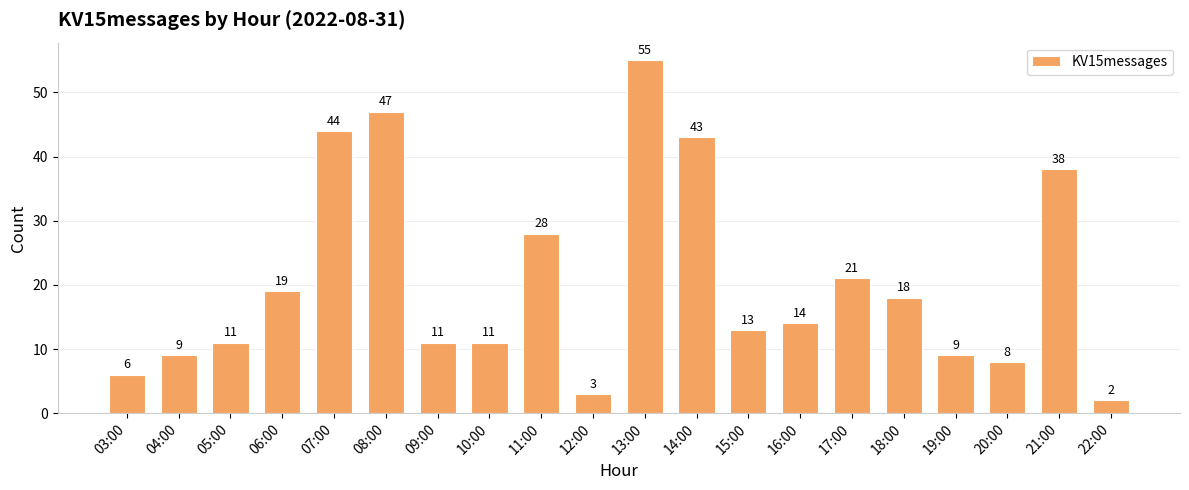

What is the label of the 1st bar from the right?

22:00